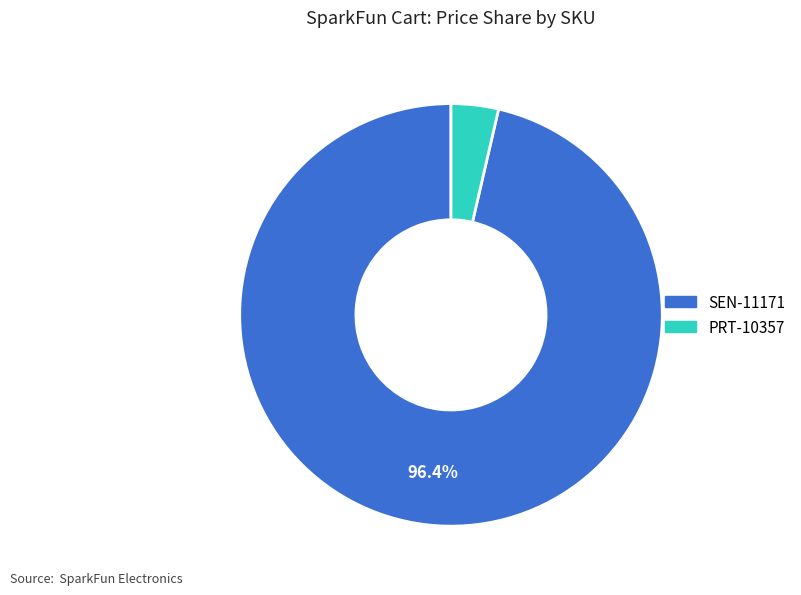

To the nearest percent, what is the difference between the largest and smallest slice percentages?

93%